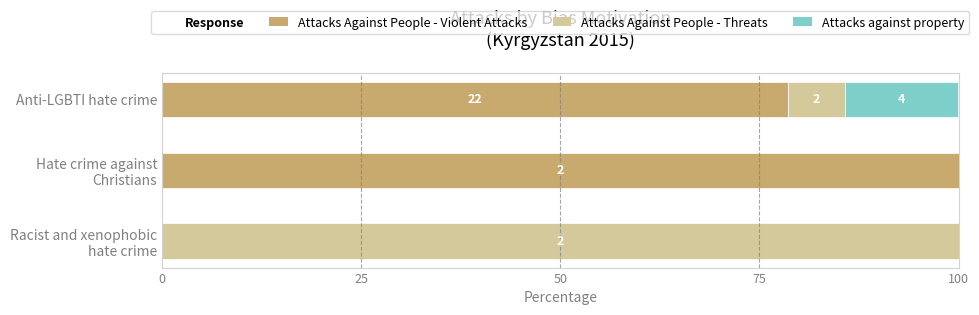

What is the sum of all Attacks Against People - Threats values?

107.1